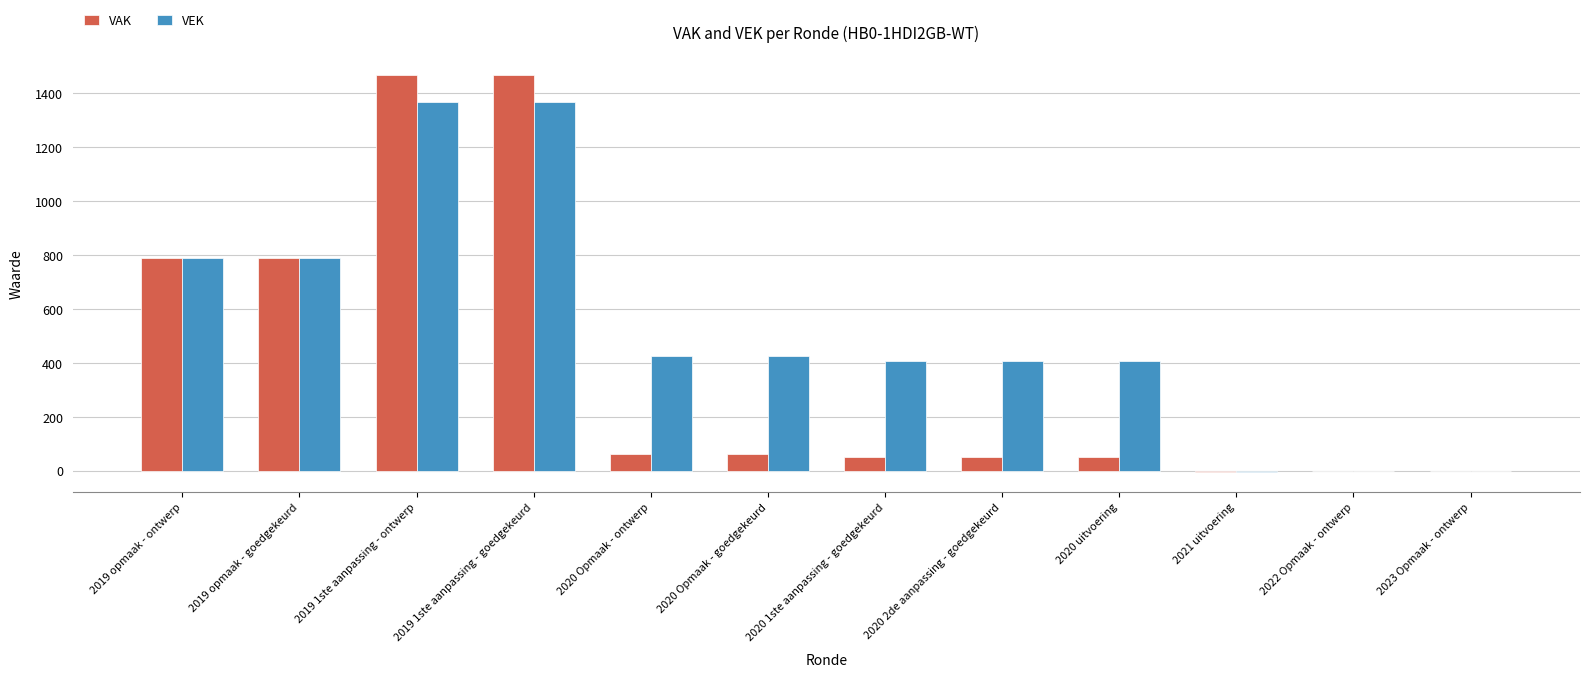

Which series has the largest total across all categories?

VEK